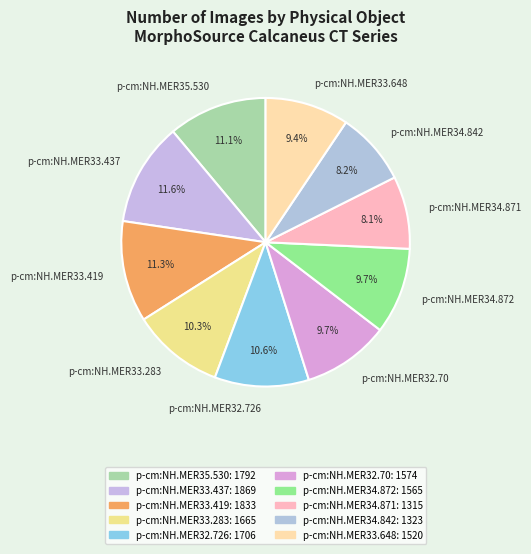

To the nearest percent, what is the average slice percentage?

10%